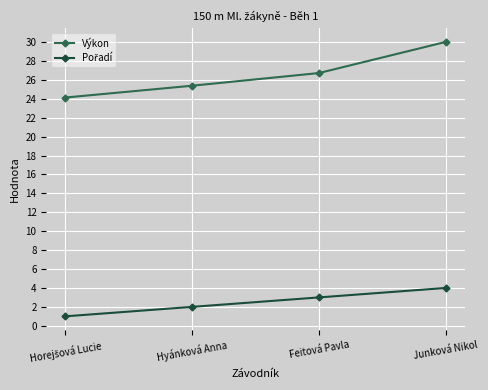

At which category is the sum across all series the highest?

Junková Nikol